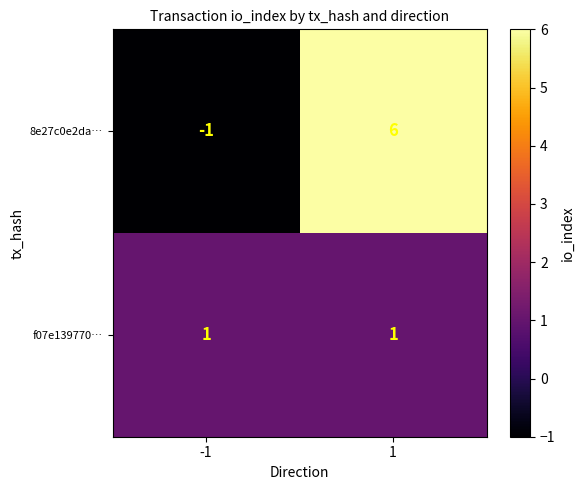

Which series has the largest total across all categories?

8e27c0e2da…